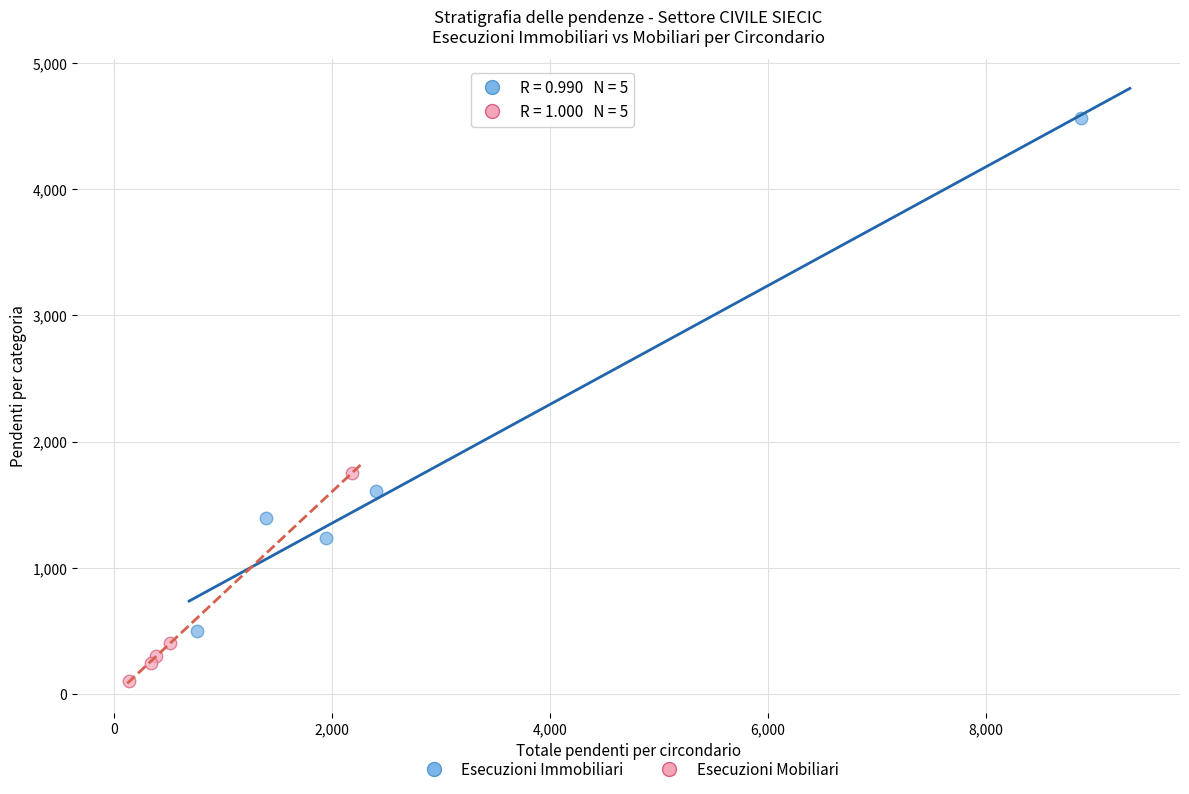

What are all the series names shown in the legend?

Esecuzioni Immobiliari, Esecuzioni Mobiliari